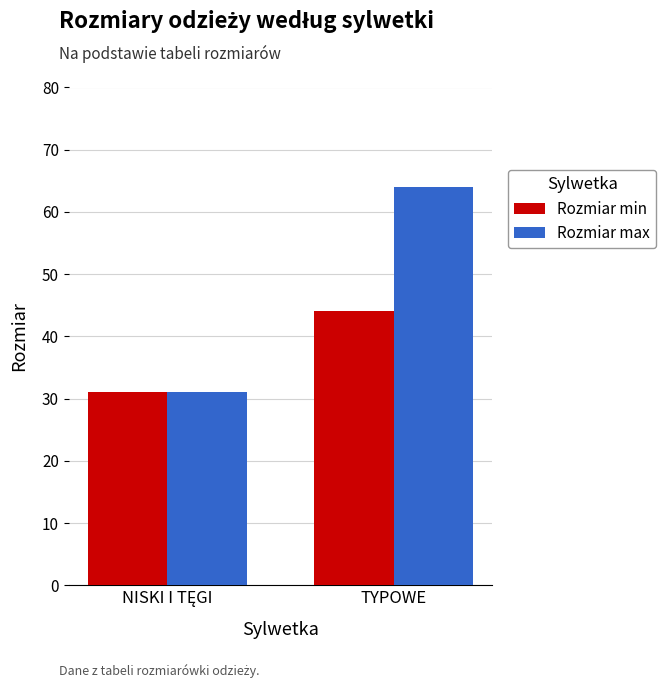

What is the minimum value shown in the chart?

31